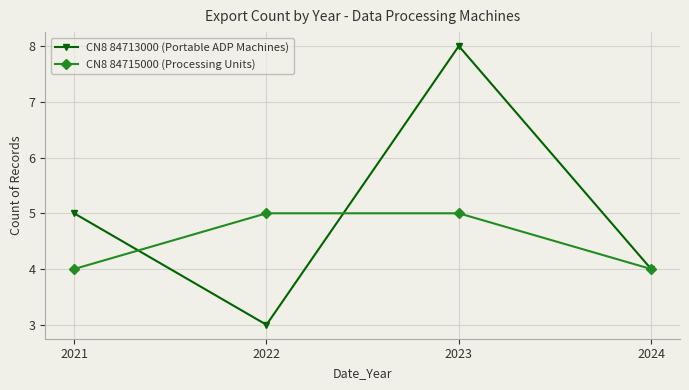

What is the sum of all CN8 84715000 (Processing Units) values?

18